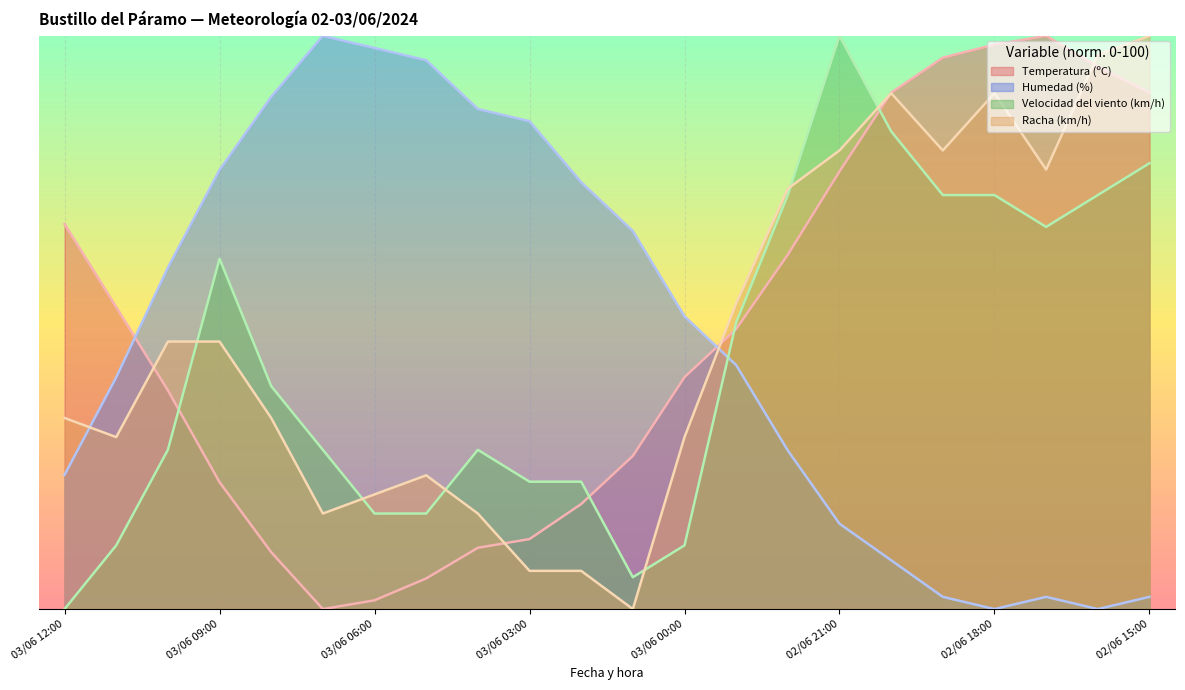

Does the chart display data point markers on the line(s)?

No